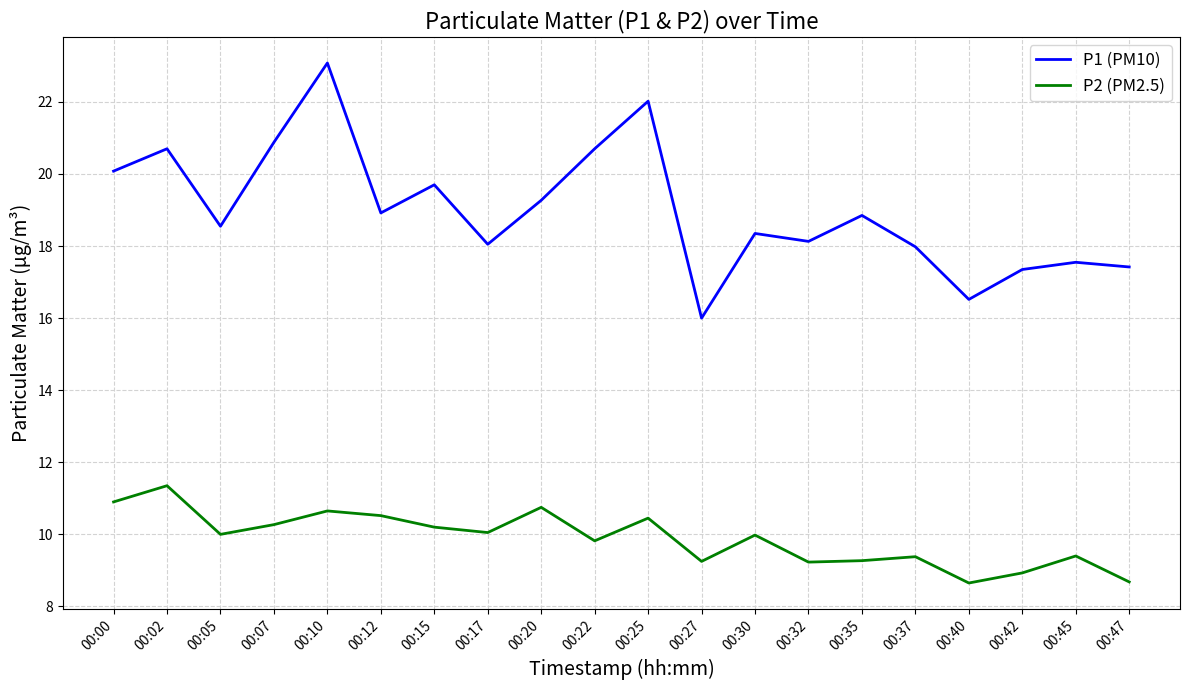

What are all the series names shown in the legend?

P1 (PM10), P2 (PM2.5)